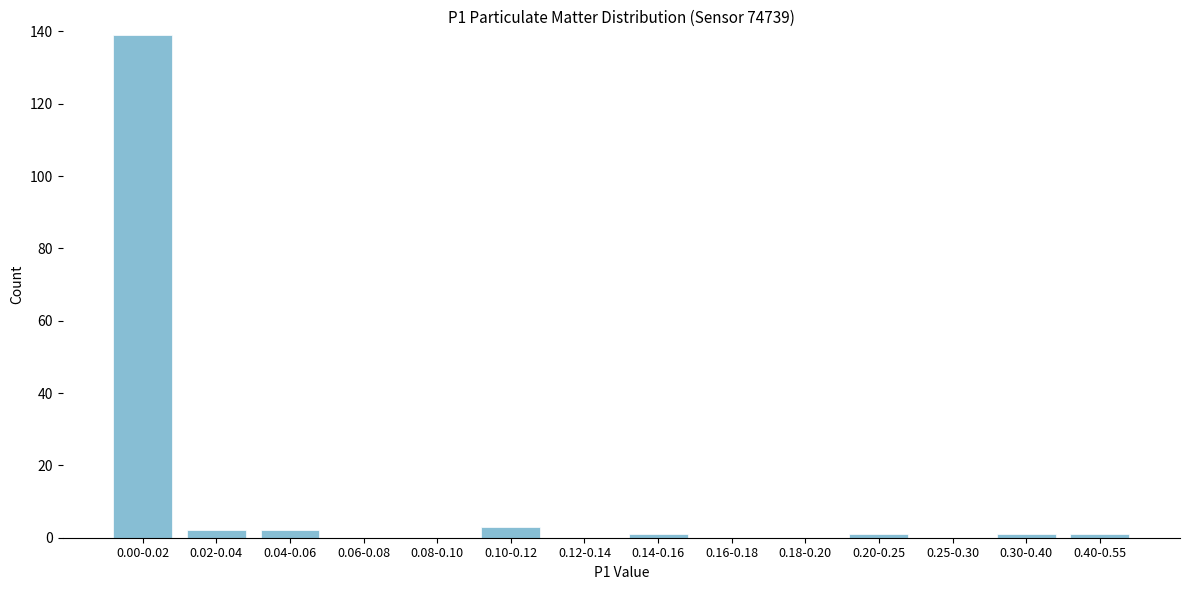

Reading left to right, transcribe all the data shown in this chart.

0.00-0.02=139	0.02-0.04=2	0.04-0.06=2	0.06-0.08=0	0.08-0.10=0	0.10-0.12=3	0.12-0.14=0	0.14-0.16=1	0.16-0.18=0	0.18-0.20=0	0.20-0.25=1	0.25-0.30=0	0.30-0.40=1	0.40-0.55=1